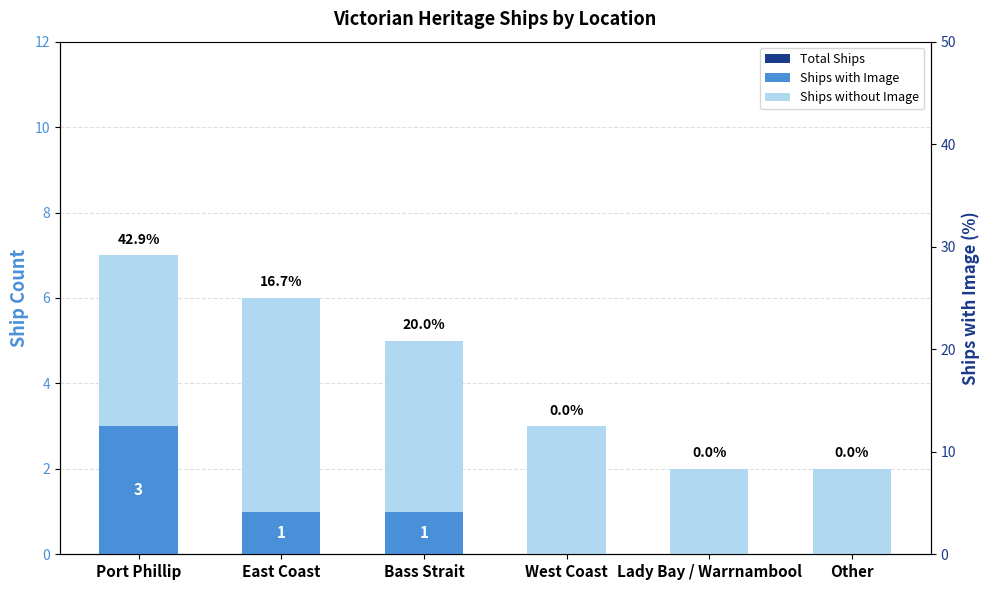

Does the chart contain stacked bars?

No